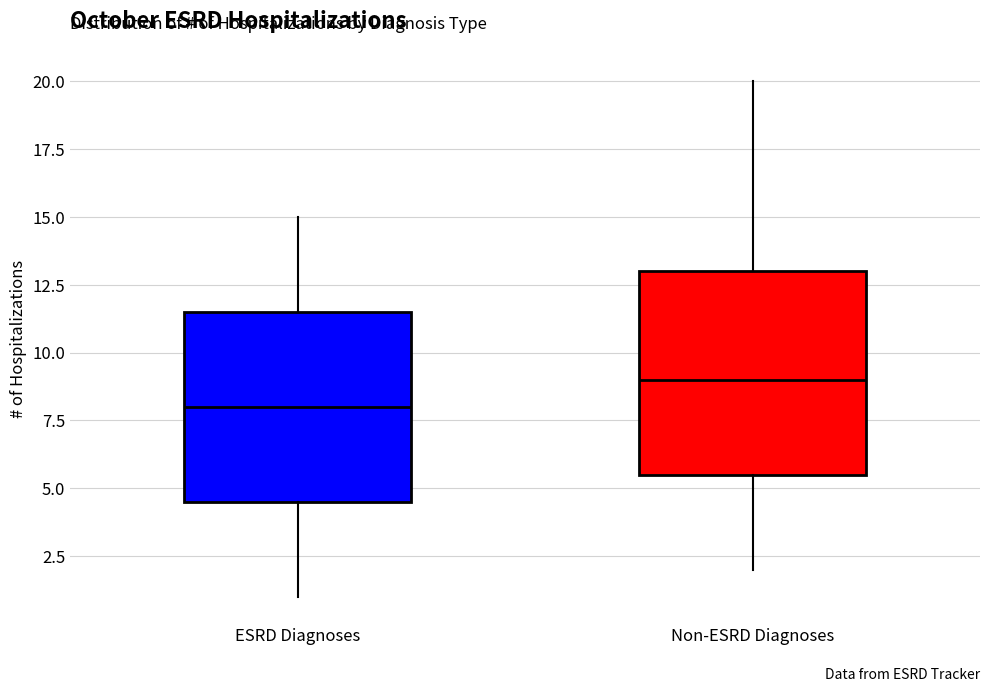

Which box has the lowest median line?

ESRD Diagnoses